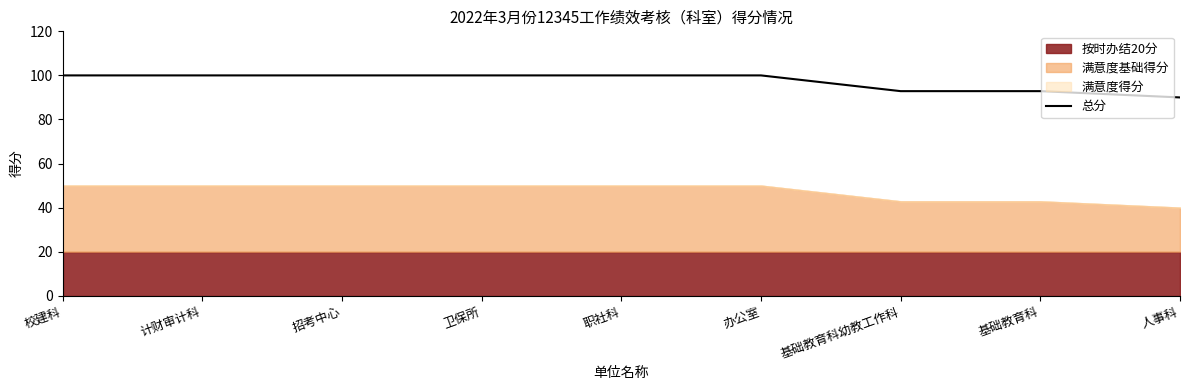

Reading left to right, list all the values displayed in this chart.

100.0	100.0	100.0	100.0	100.0	100.0	92.9	92.9	90.0